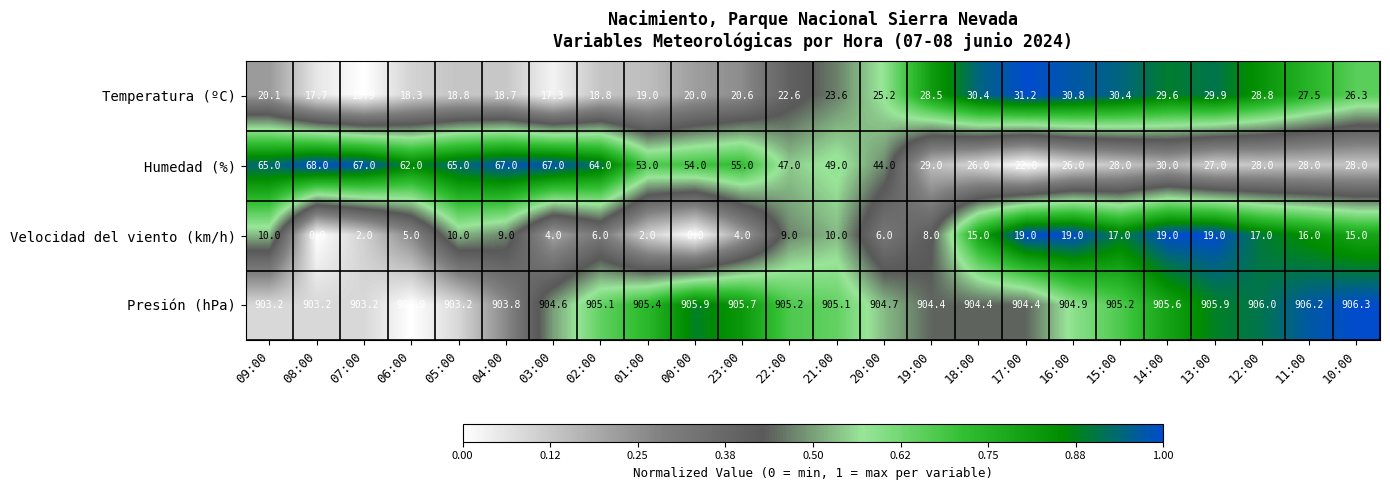

What is the total value across all series at 19:00?

969.9